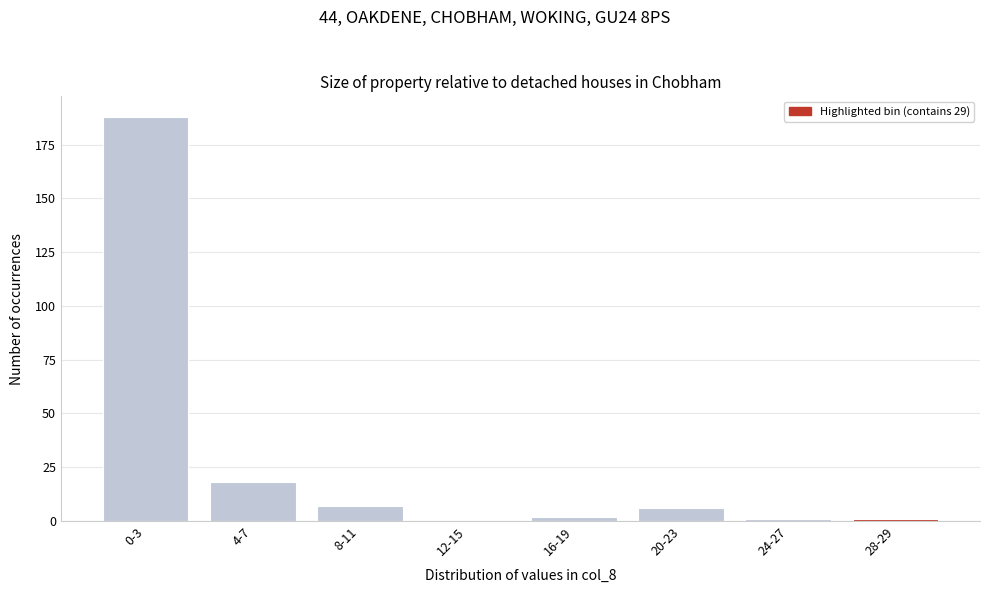

Reading left to right, list all the values displayed in this chart.

0-3=188	4-7=18	8-11=7	12-15=0	16-19=2	20-23=6	24-27=1	28-29=1